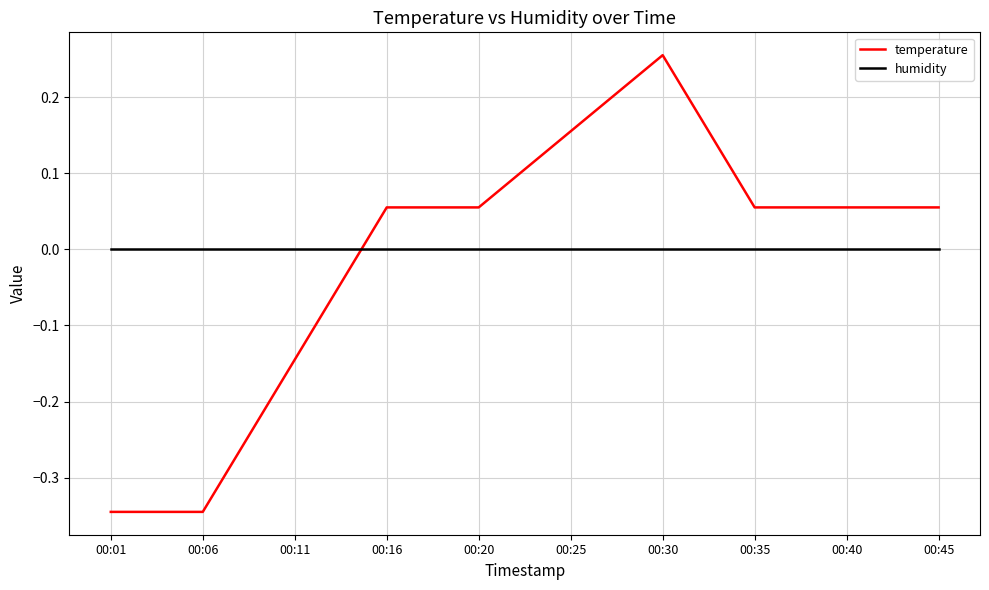

Does the chart have visible grid lines?

Yes